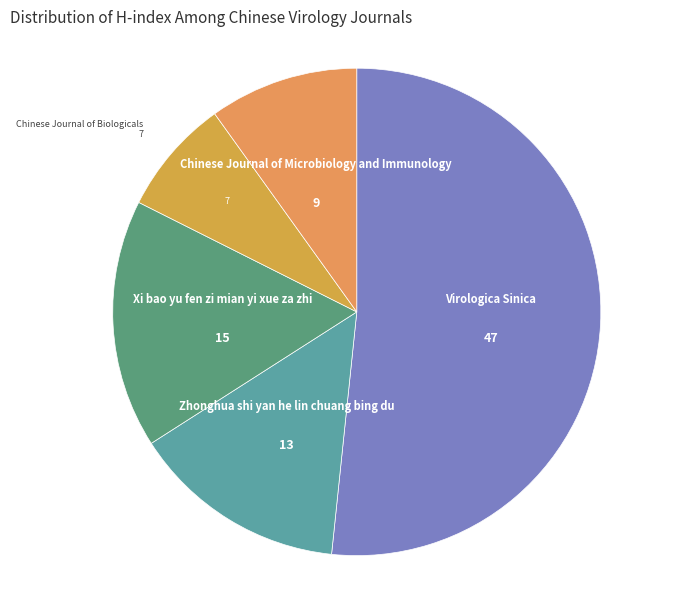

Does Xi bao yu fen zi mian yi xue za zhi represent more than half of the total?

No